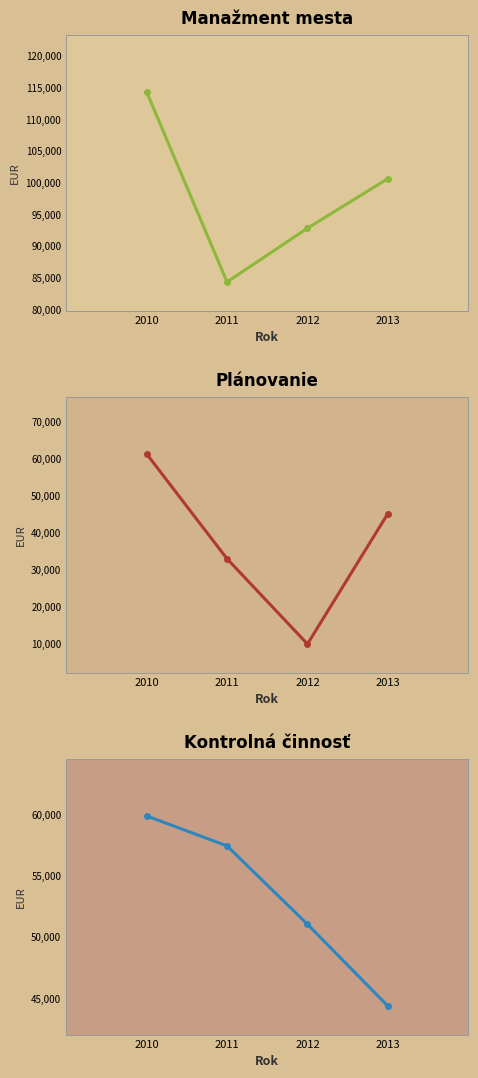

What is the maximum value for Manažment mesta?

114308.0